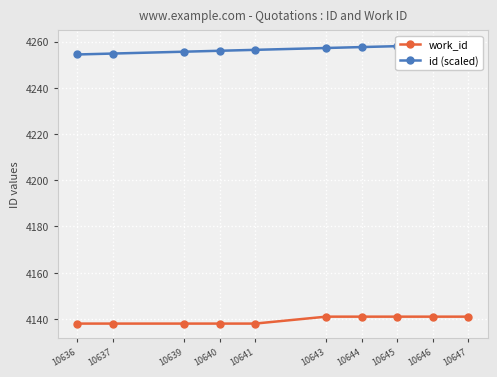

How many values in the id (scaled) series are below 4257?

5